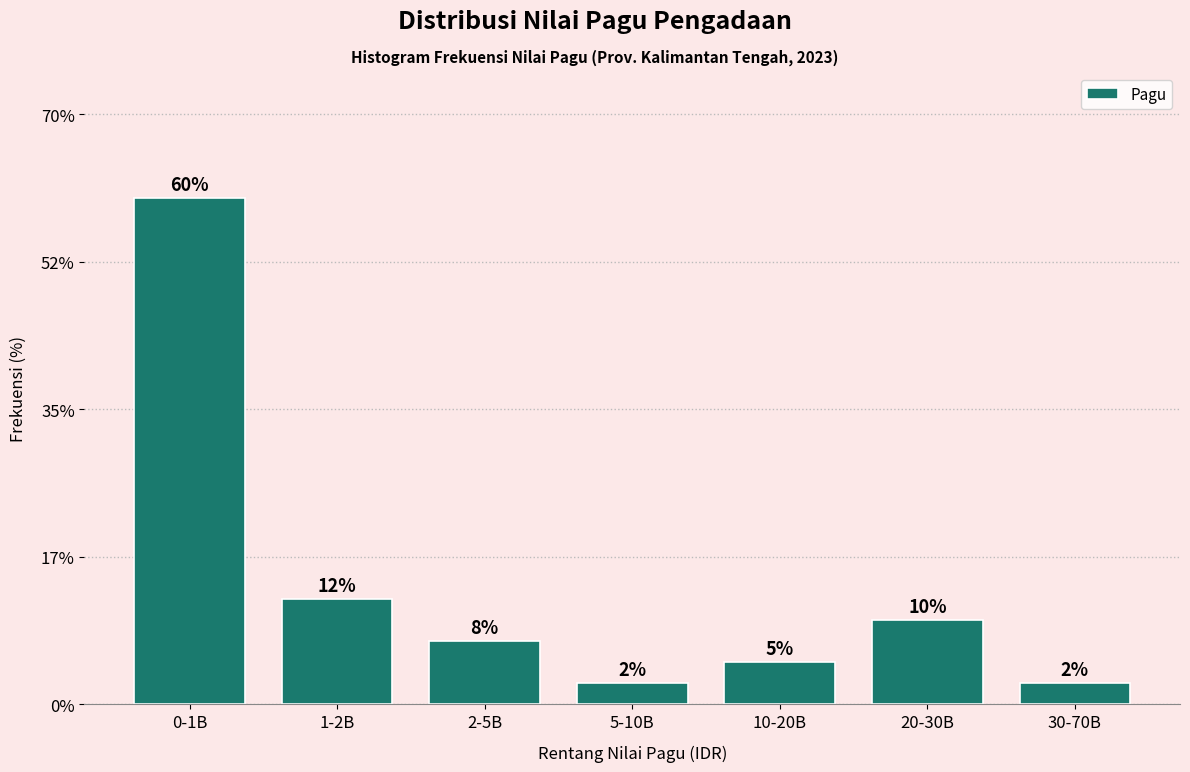

Are the bars horizontal?

No